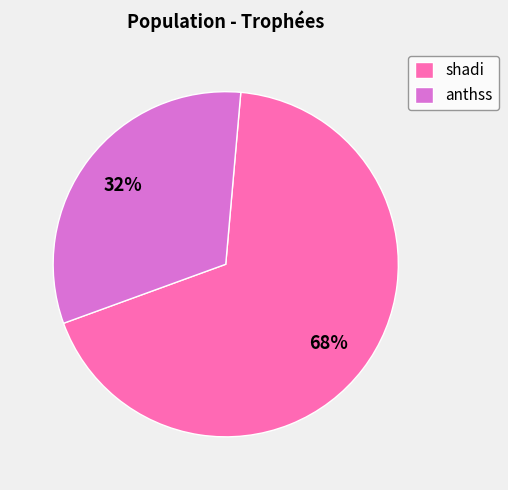

Do anthss and shadi together represent more than half of the pie?

Yes